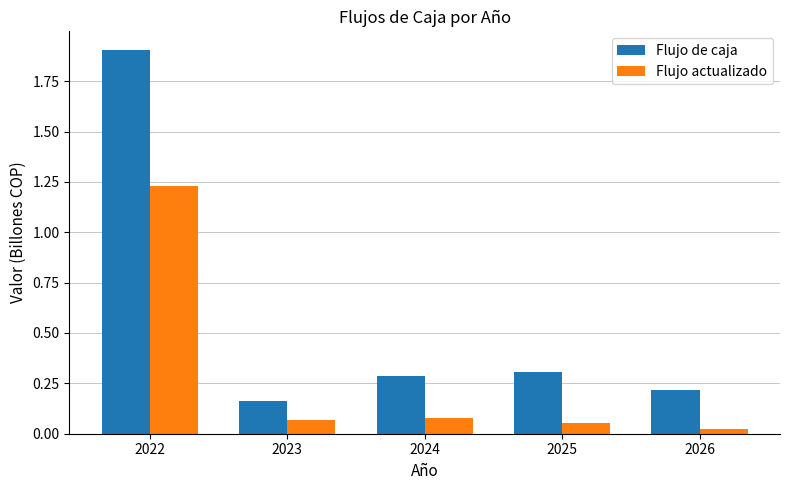

True or false: Flujo actualizado has a value of 0.0 at 2023.

False